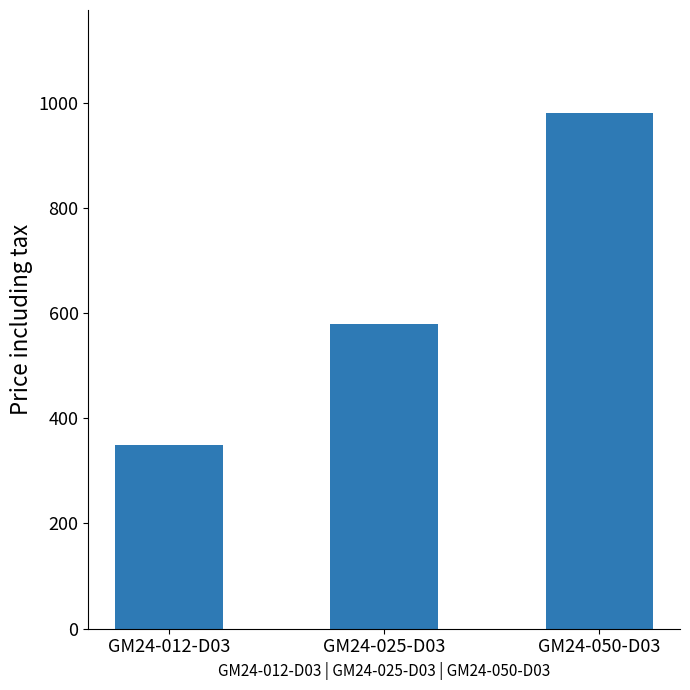

True or false: the data shows 870 at GM24-025-D03.

False